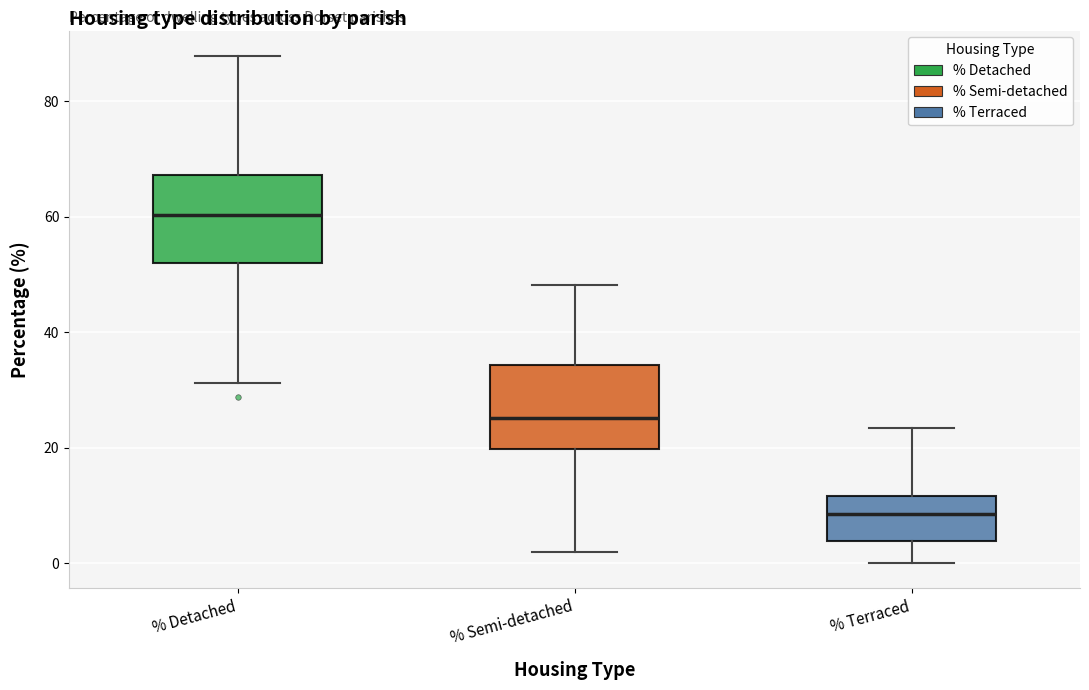

Which box's median line is the lowest?

% Terraced